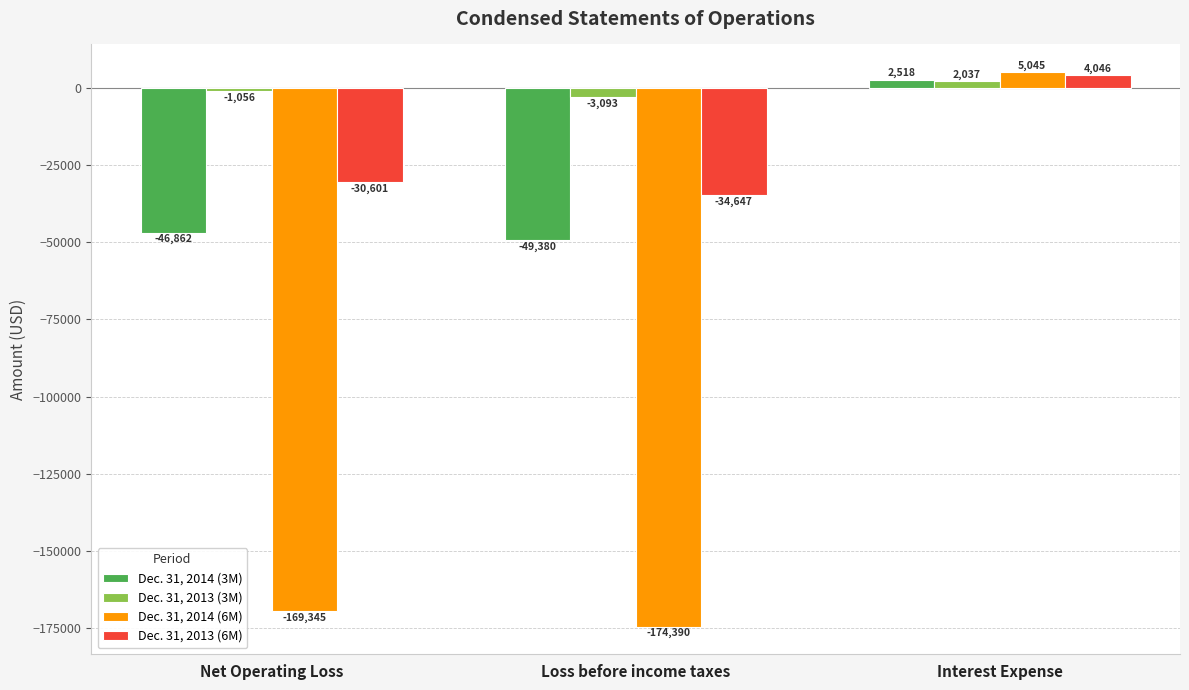

List the labels in order of Dec. 31, 2013 (6M) value, smallest first.

Loss before income taxes, Net Operating Loss, Interest Expense